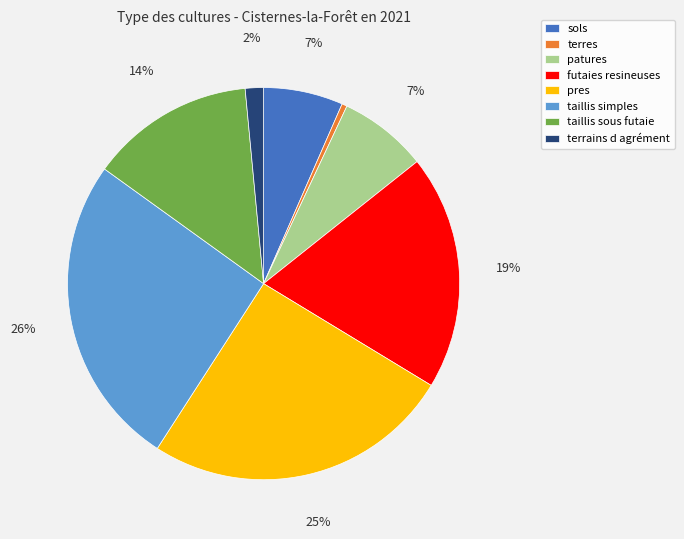

True or false: terrains d agrément accounts for 7% of the total.

False